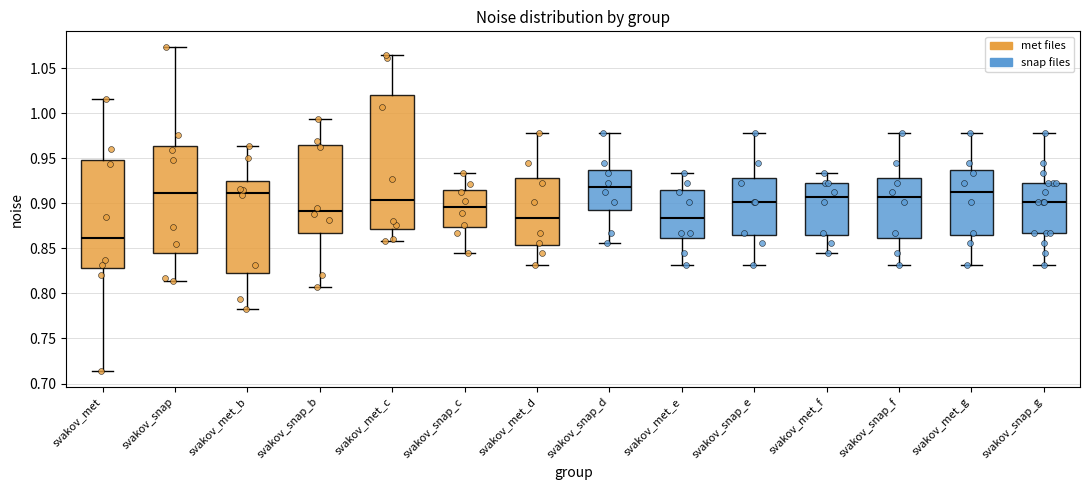

Reading left to right, transcribe this box plot: for each box, give where its median line is, the range the box spans, and where its two whiskers end, as read against the y-axis. The values are not printed on the chart, so give them approximately, as read against the axis.

svakov_met: median 0.860, box 0.830 to 0.950, whiskers 0.715 to 1.015
svakov_snap: median 0.910, box 0.845 to 0.965, whiskers 0.815 to 1.075
svakov_met_b: median 0.910, box 0.820 to 0.925, whiskers 0.785 to 0.965
svakov_snap_b: median 0.890, box 0.865 to 0.965, whiskers 0.810 to 0.995
svakov_met_c: median 0.905, box 0.870 to 1.020, whiskers 0.860 to 1.065
svakov_snap_c: median 0.895, box 0.875 to 0.915, whiskers 0.845 to 0.935
svakov_met_d: median 0.885, box 0.855 to 0.930, whiskers 0.830 to 0.980
svakov_snap_d: median 0.920, box 0.895 to 0.935, whiskers 0.855 to 0.980
svakov_met_e: median 0.885, box 0.860 to 0.915, whiskers 0.830 to 0.935
svakov_snap_e: median 0.900, box 0.865 to 0.930, whiskers 0.830 to 0.980
svakov_met_f: median 0.905, box 0.865 to 0.925, whiskers 0.845 to 0.935
svakov_snap_f: median 0.905, box 0.860 to 0.930, whiskers 0.830 to 0.980
svakov_met_g: median 0.910, box 0.865 to 0.935, whiskers 0.830 to 0.980
svakov_snap_g: median 0.900, box 0.865 to 0.925, whiskers 0.830 to 0.980